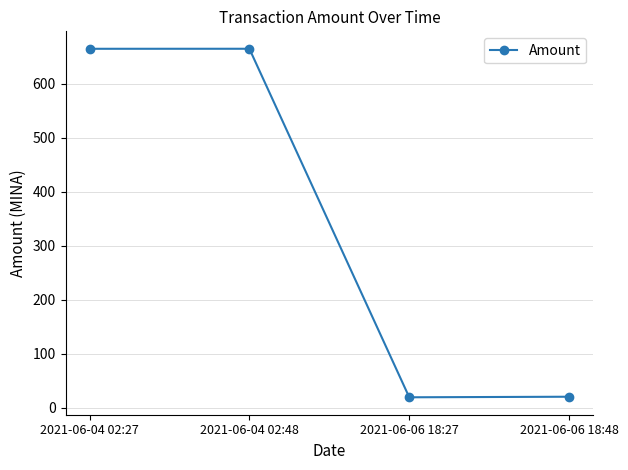

What is the label of the 1st point from the left?

2021-06-04 02:27